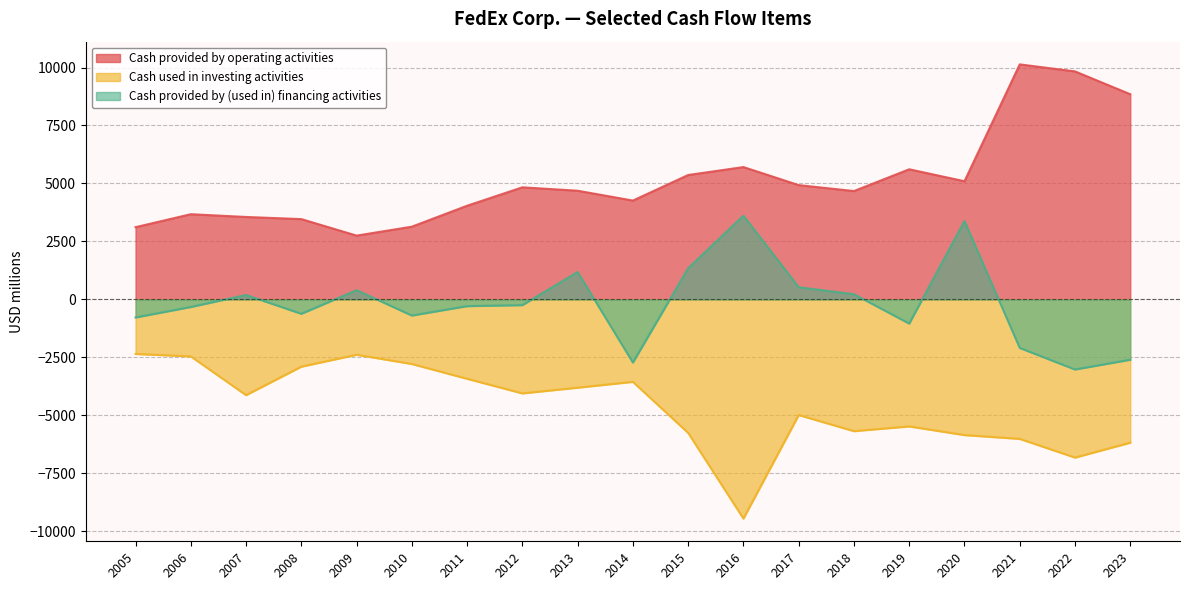

True or false: Cash used in investing activities has more than 1 interior local peaks.

True